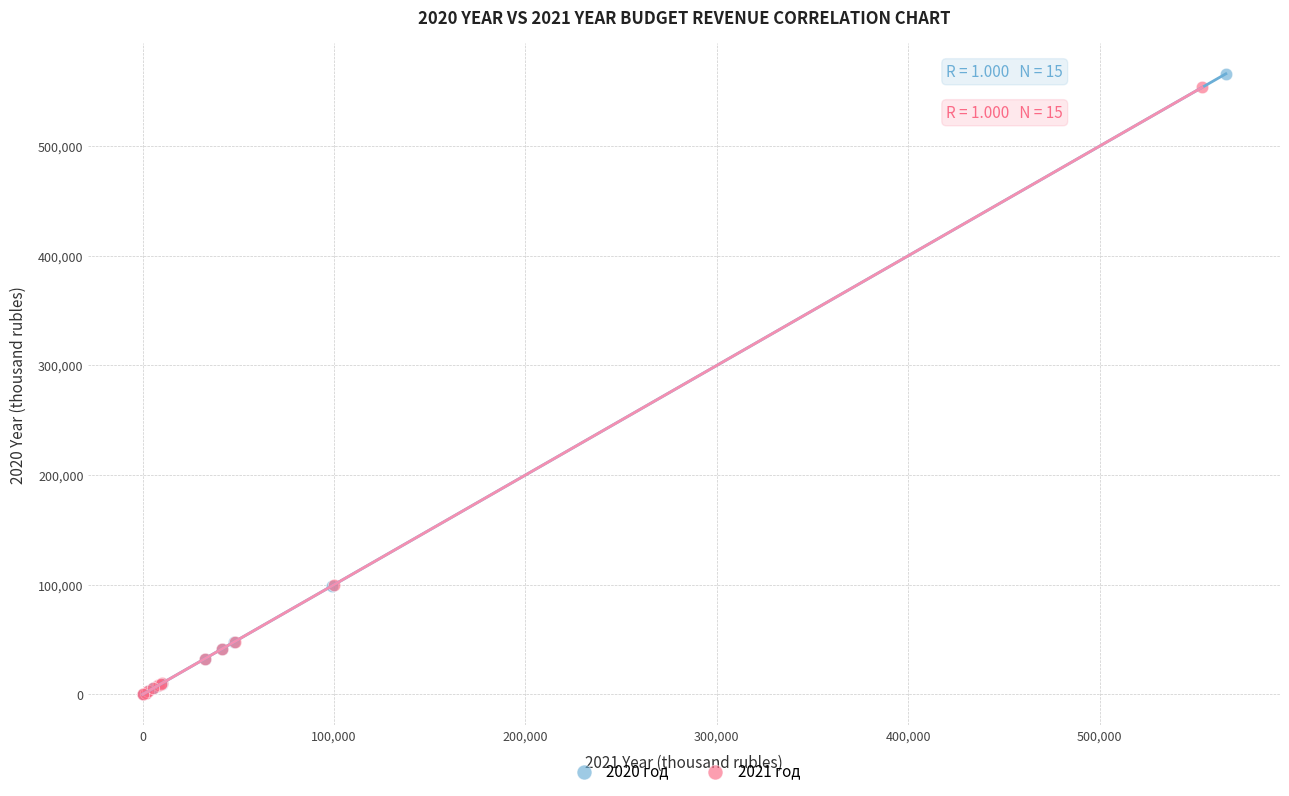

Which series has the widest spread of Y values?

2020 год